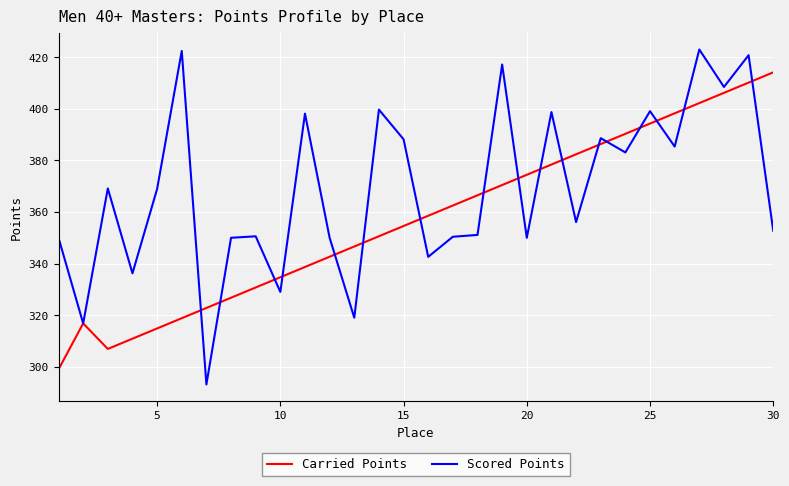

Which series has the largest range (max minus min)?

Scored Points